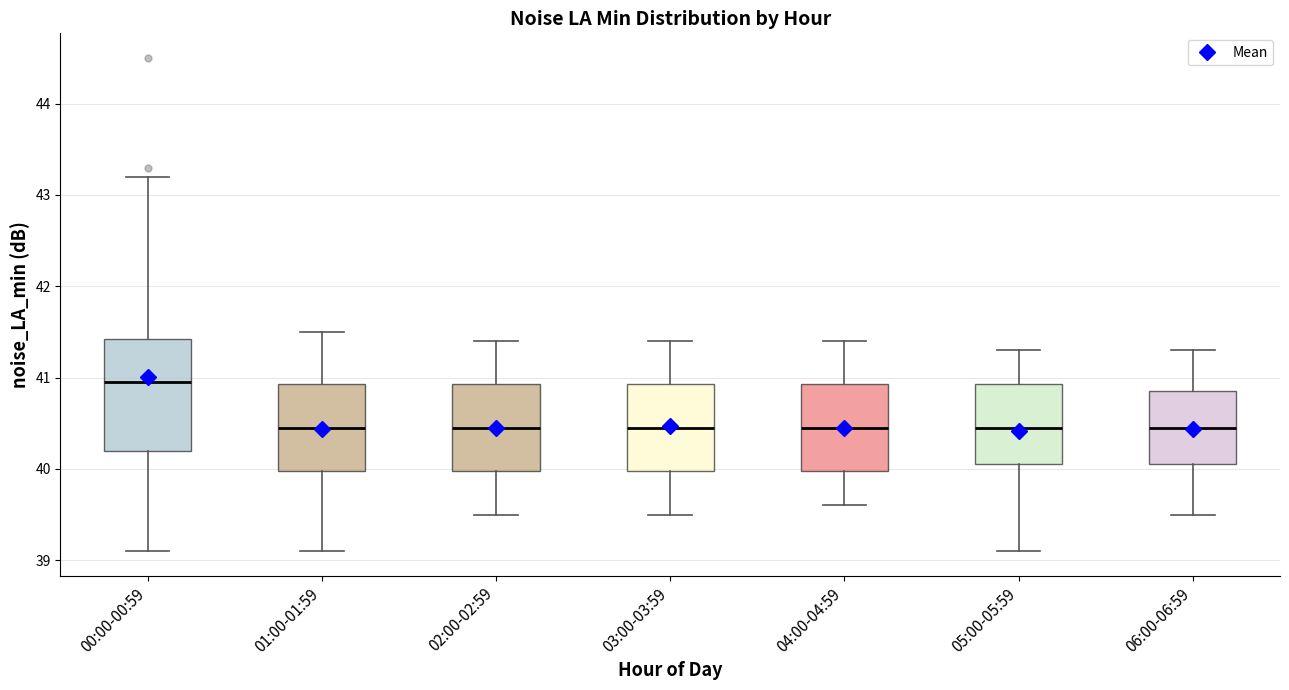

Where is the lower edge of the box for 02:00-02:59 on the y-axis? The values are not printed on the chart, so give them approximately, as read against the axis.

40.0